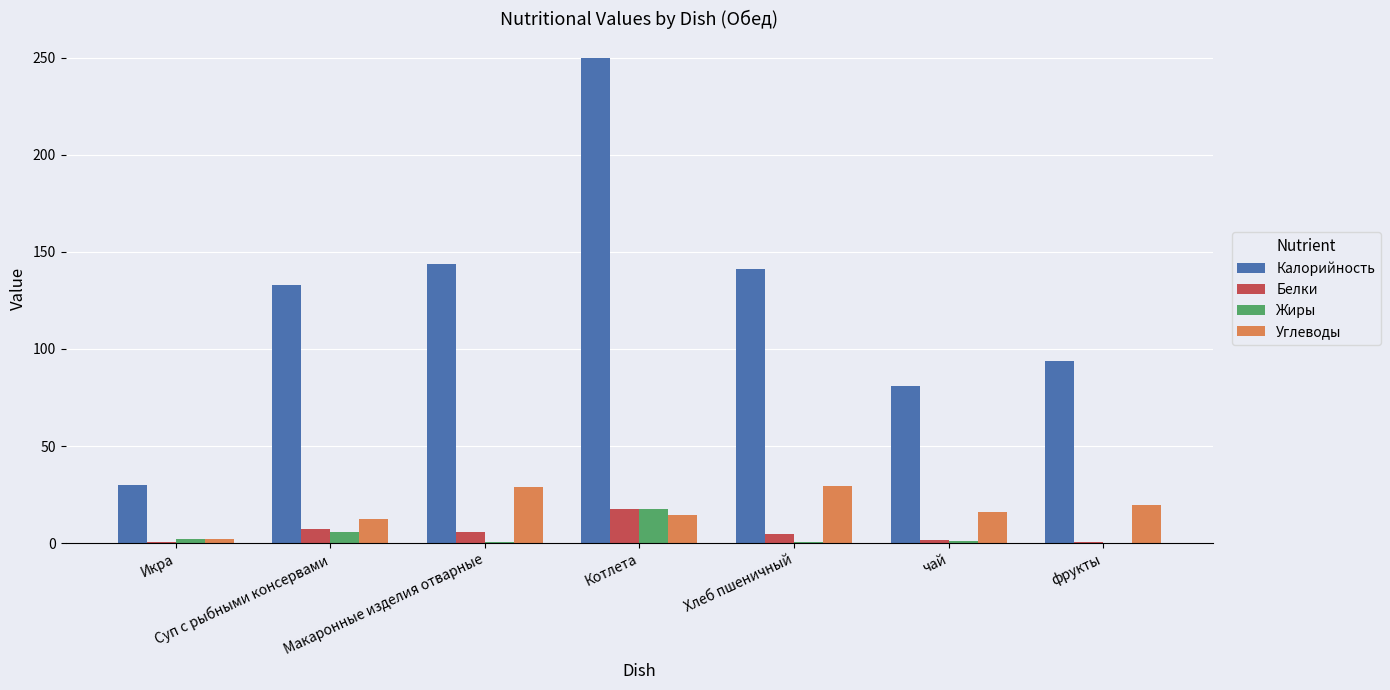

What is the sum of all Жиры values?

28.0